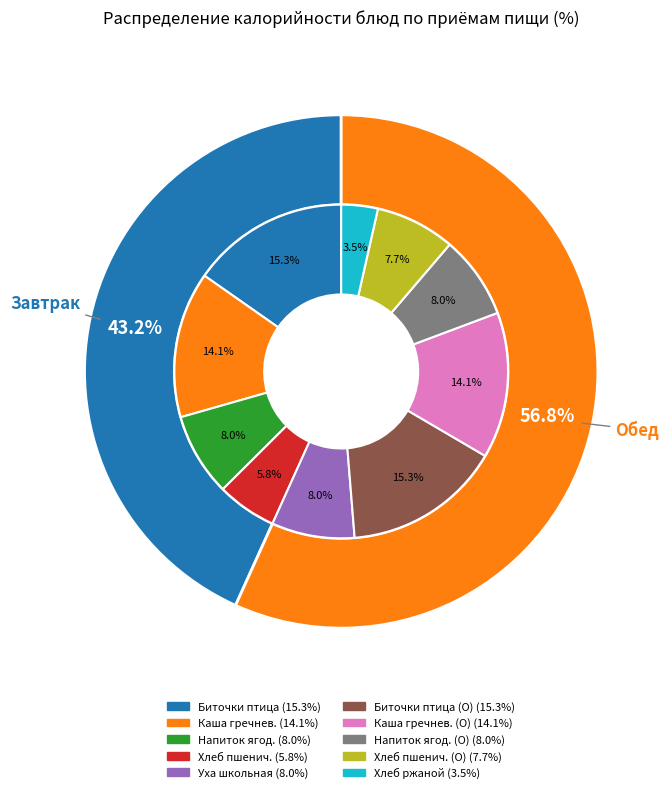

What is the total percentage of Хлеб пшеничный (Завтрак) and Каша гречневая вязкая (Завтрак)?

19.9%